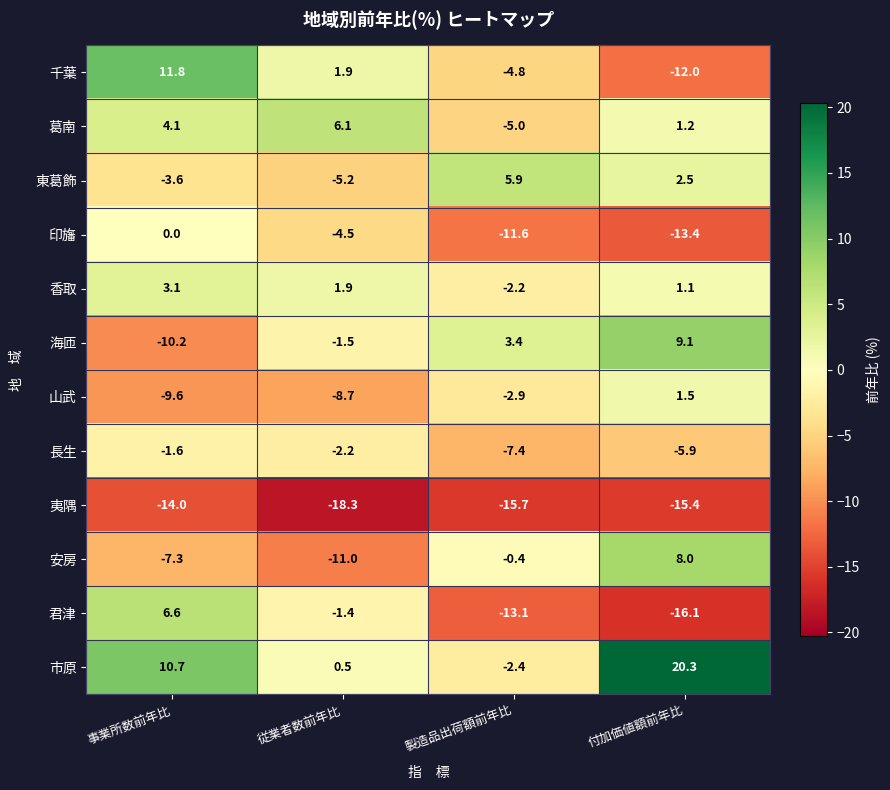

At which category is the sum across all series the highest?

事業所数前年比